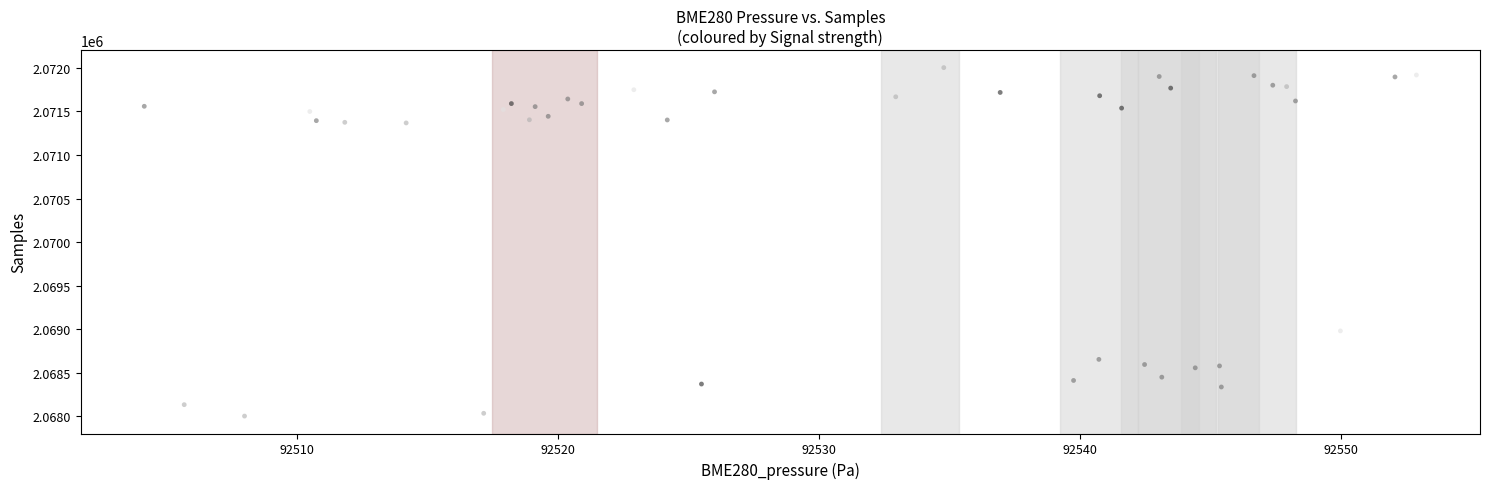

What Y value in the scatter plot is closest to 2070002?

2068980